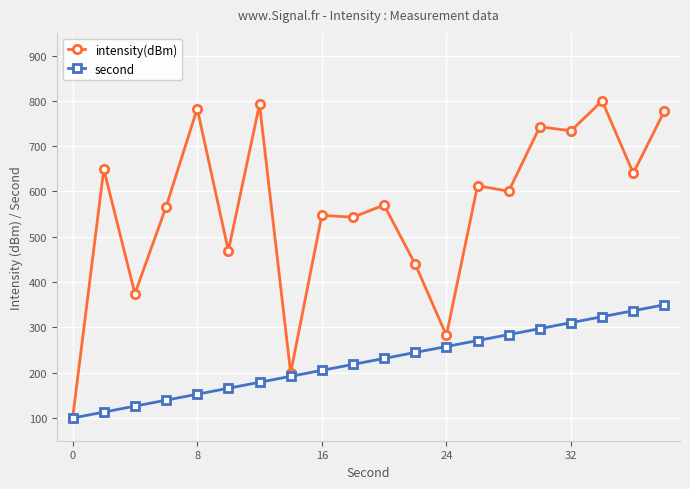

What is the smallest value displayed?

100.0